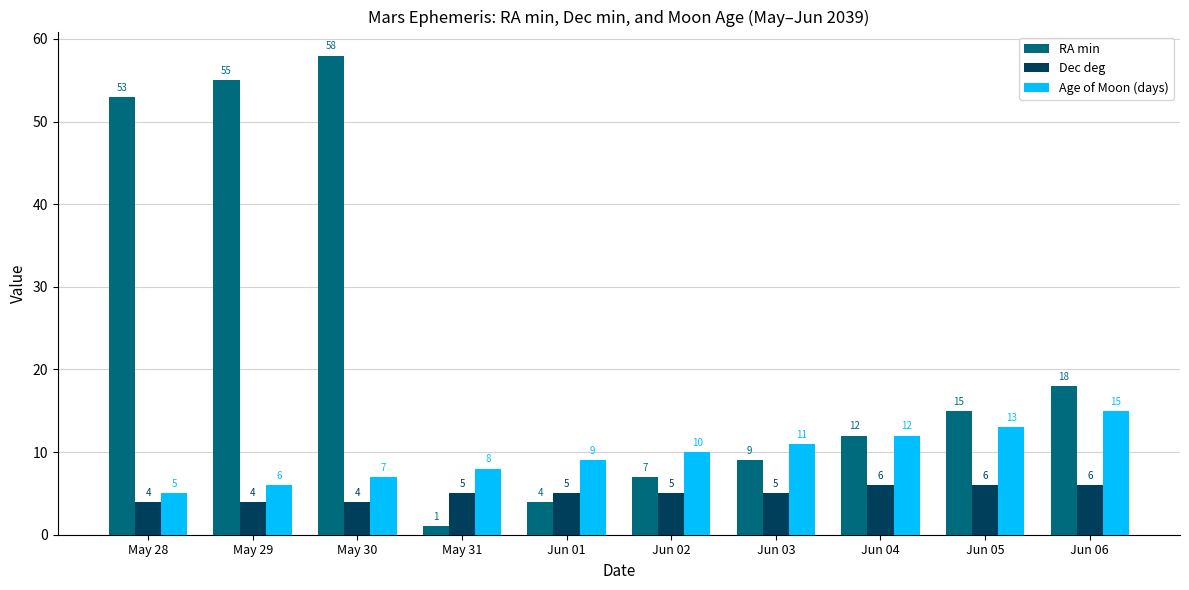

Reading right to left, list all the values displayed in this chart.

RA min: 18	15	12	9	7	4	1	58	55	53
Dec deg: 6	6	6	5	5	5	5	4	4	4
Age of Moon (days): 15	13	12	11	10	9	8	7	6	5